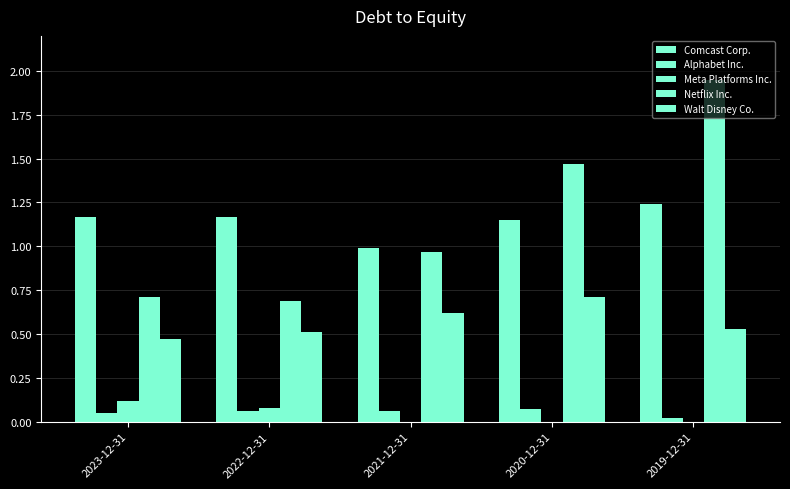

Count the number of categories in the chart.

5